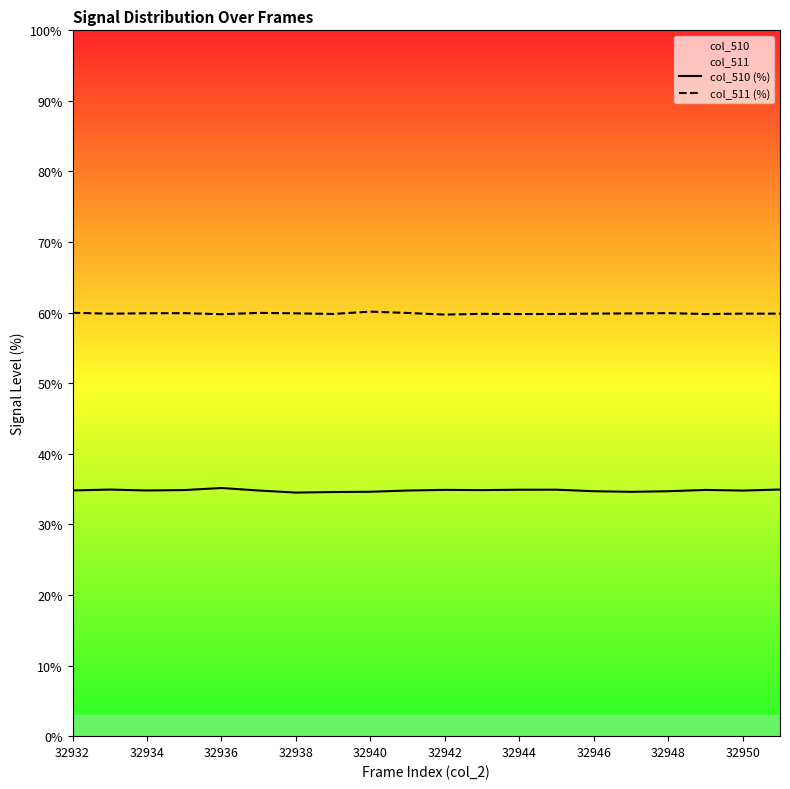

The value of col_511 (%) at 32944 is 35.2. True or false?

False